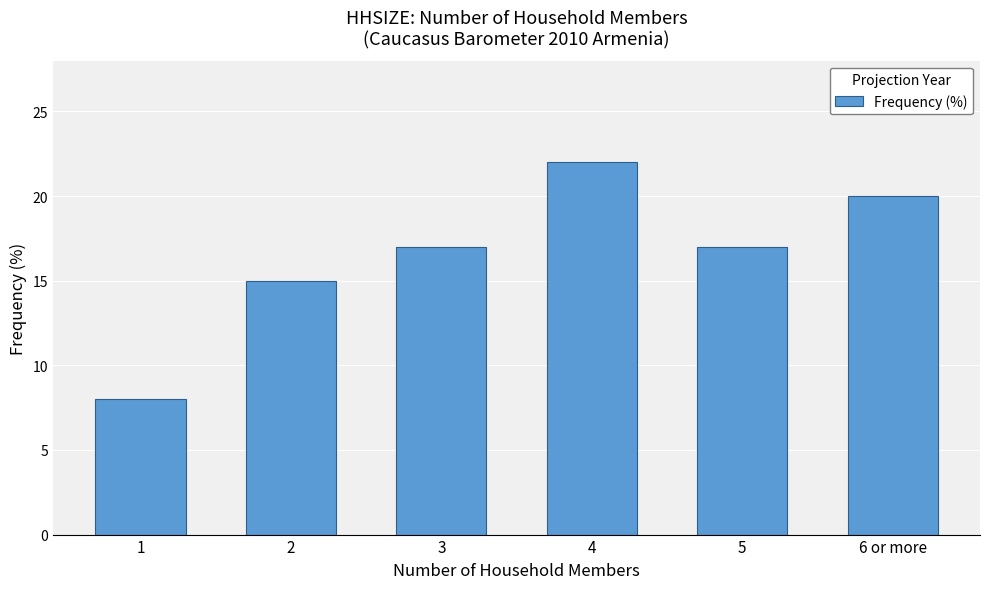

Count the values in the range 15 to 20.

4